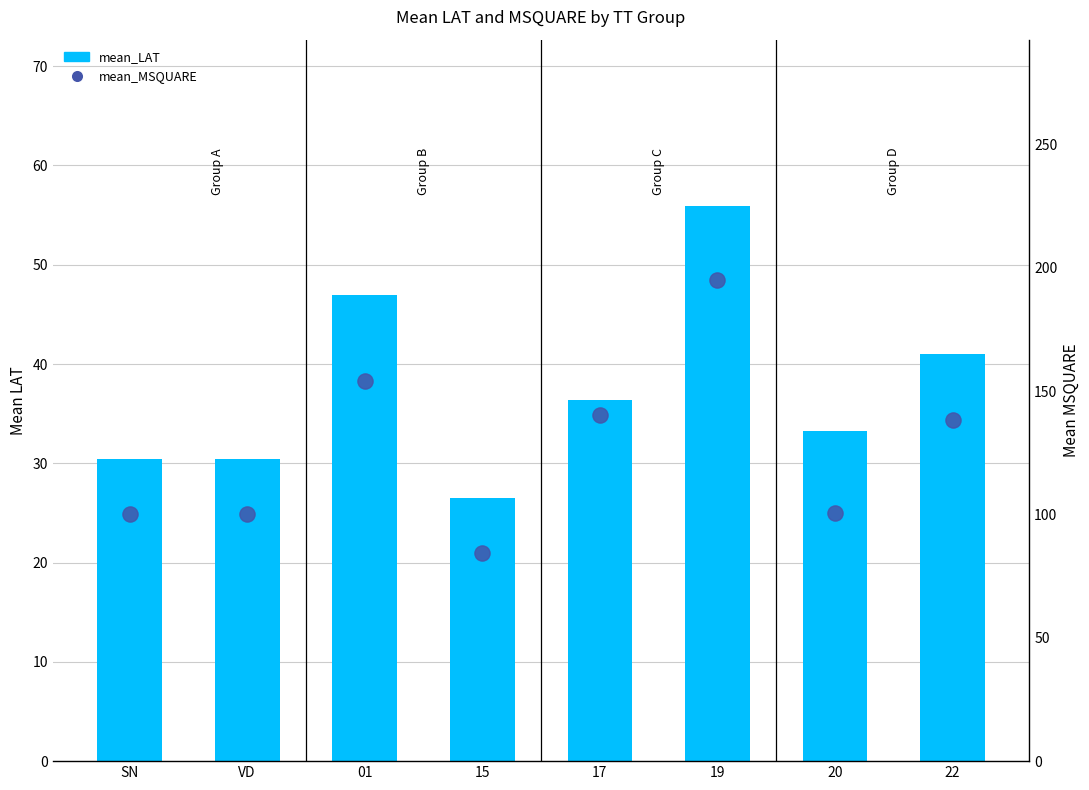

Which series reaches the maximum Y coordinate?

mean_MSQUARE